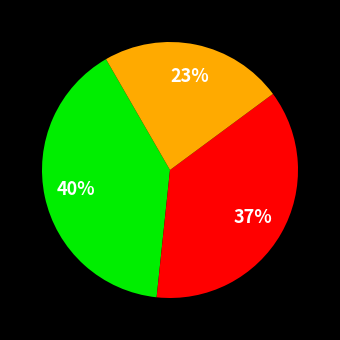

To the nearest percent, what is the average slice percentage?

33%